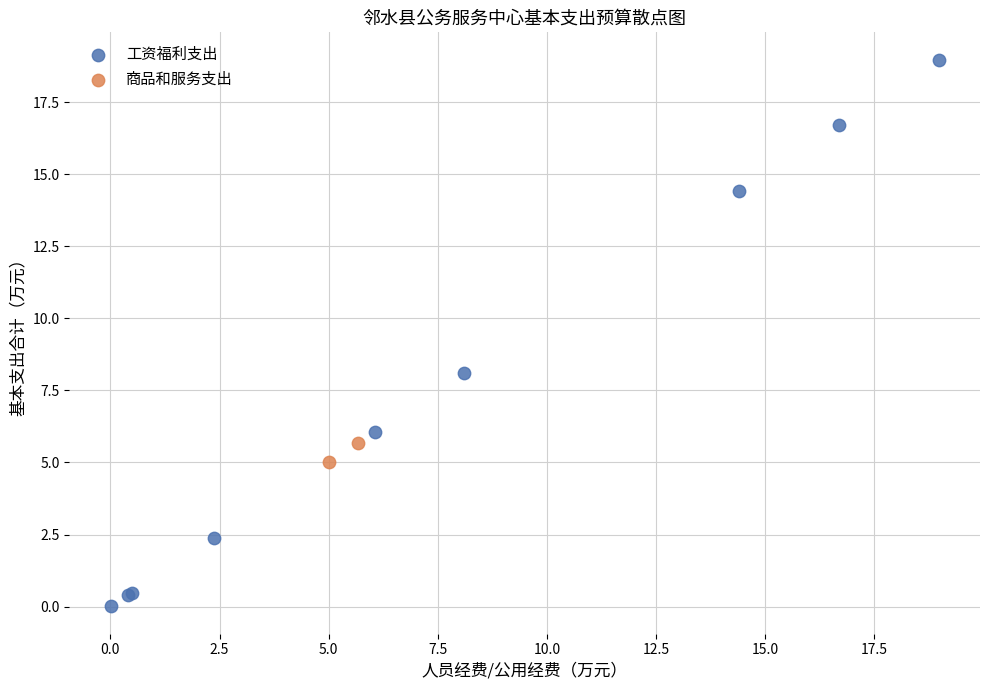

What are all the series names shown in the legend?

工资福利支出, 商品和服务支出